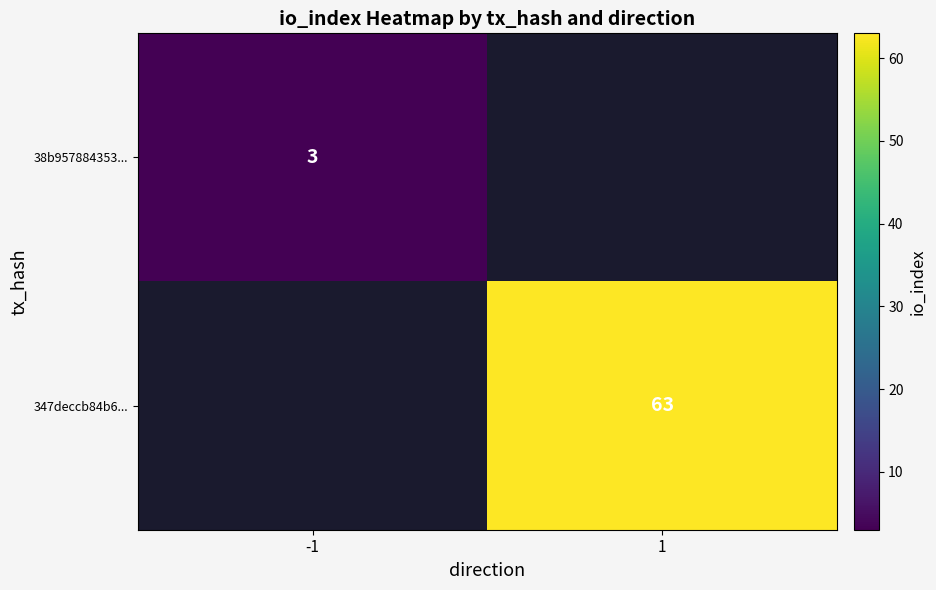

Is it true that 38b957884353... equals 3 at -1?

True